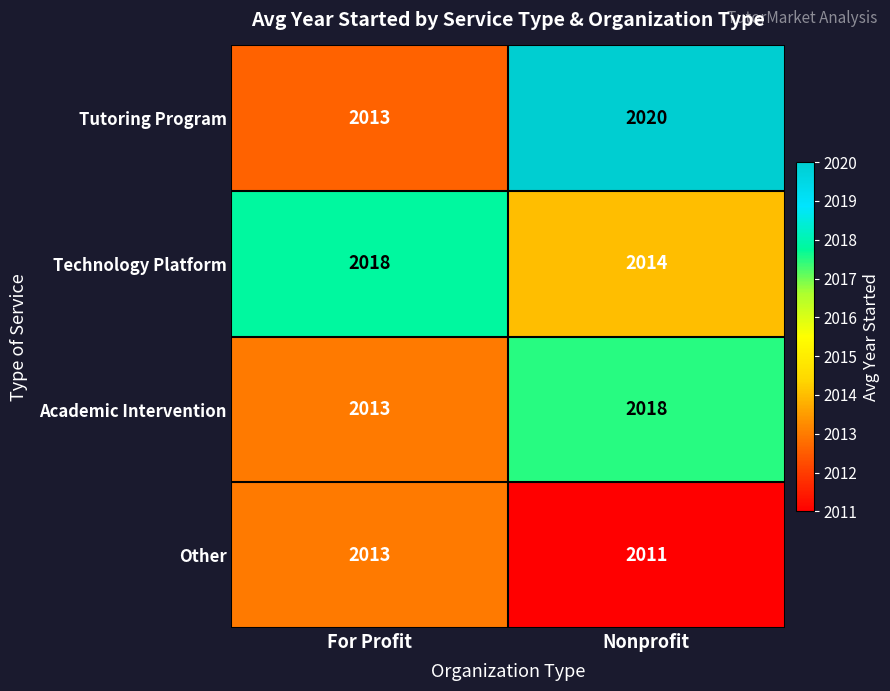

At which category is the sum across all series the highest?

Nonprofit